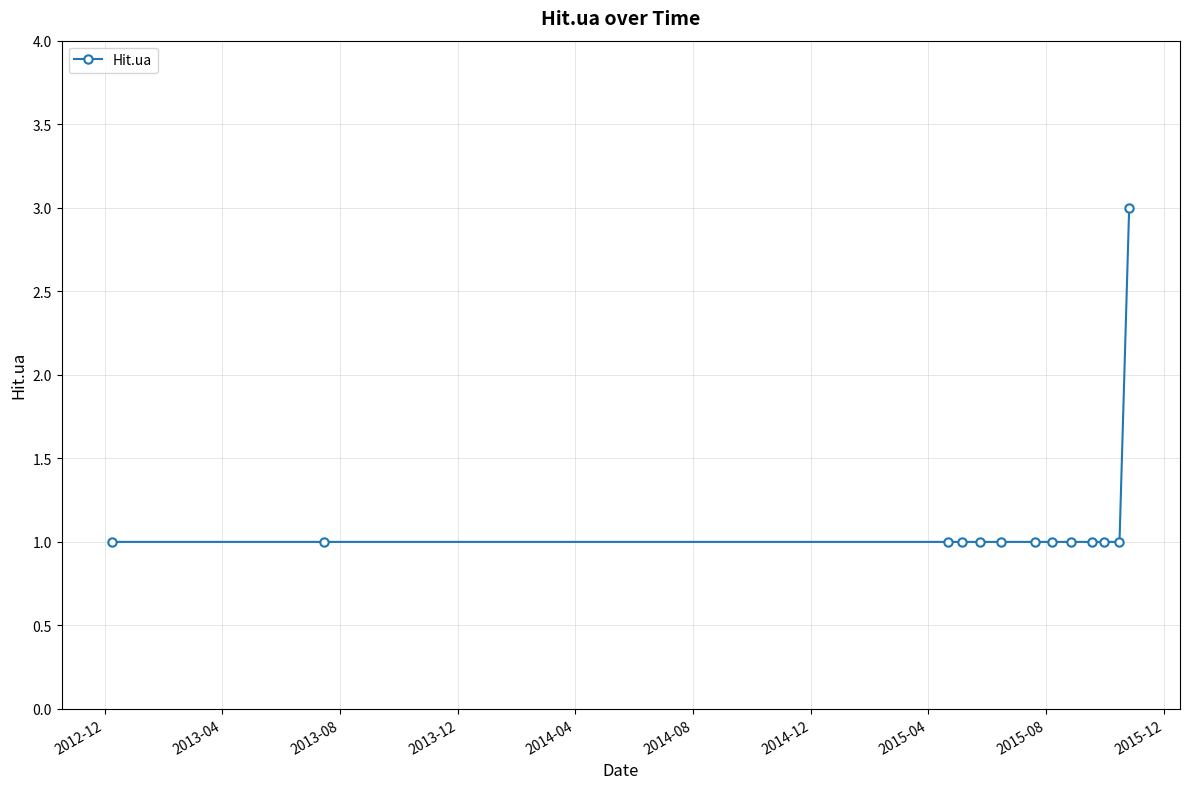

Count the values in the range 1 to 2.

12